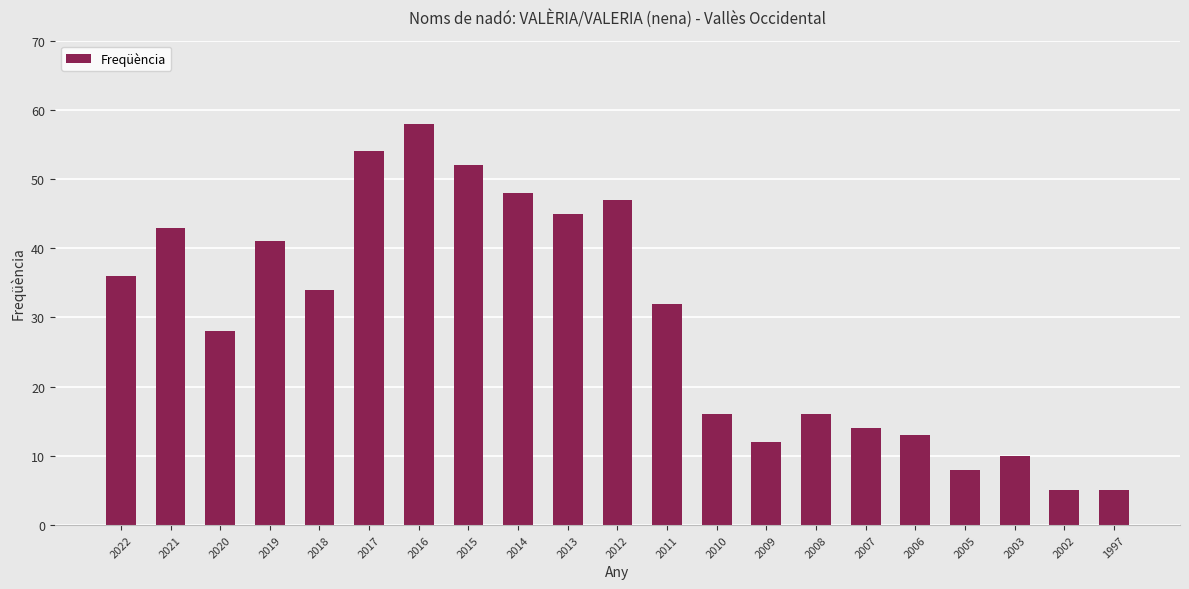

Reading left to right, extract all data points from this chart.

36	43	28	41	34	54	58	52	48	45	47	32	16	12	16	14	13	8	10	5	5